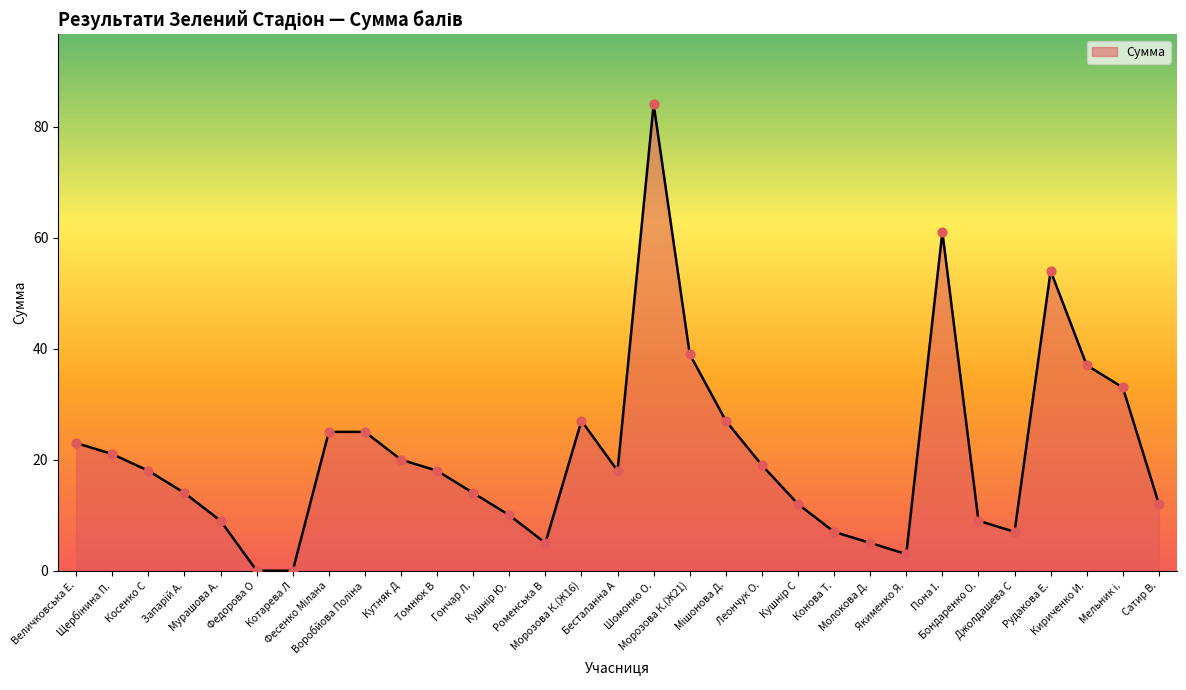

What is the ratio of the value at Томнюк В to the value at Шомонко О.?

0.2